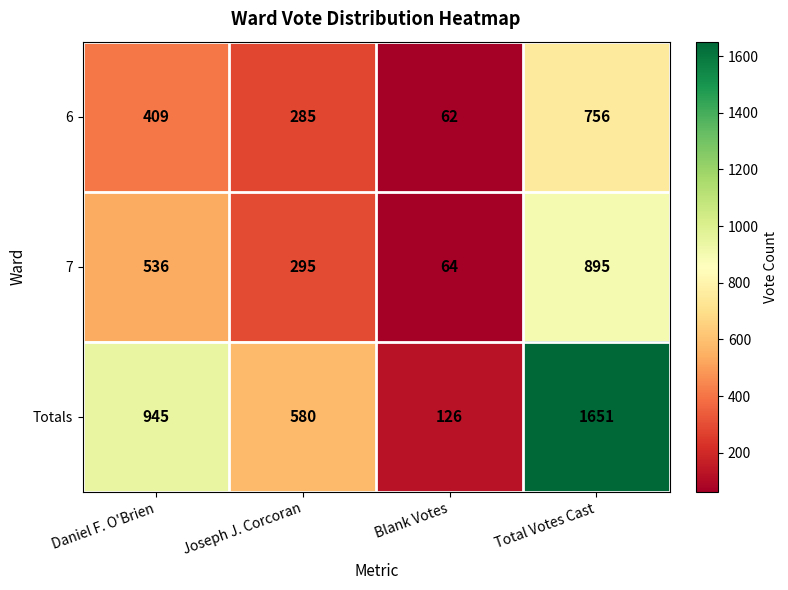

Reading right to left, extract all data points from this chart.

6: 756	62	285	409
7: 895	64	295	536
Totals: 1651	126	580	945